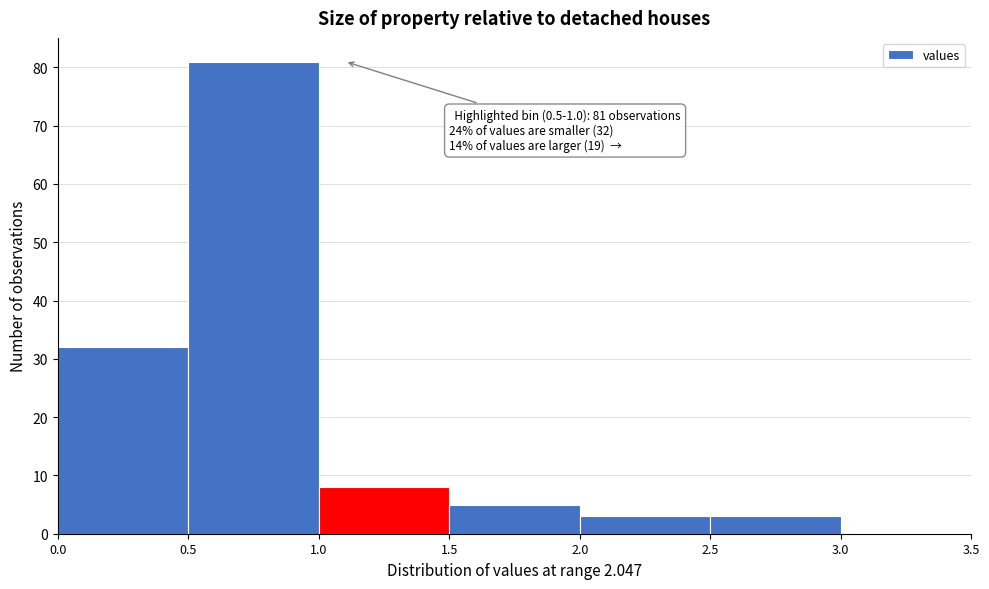

Which range on the x-axis has the tallest bar?

0.5 to 1.0